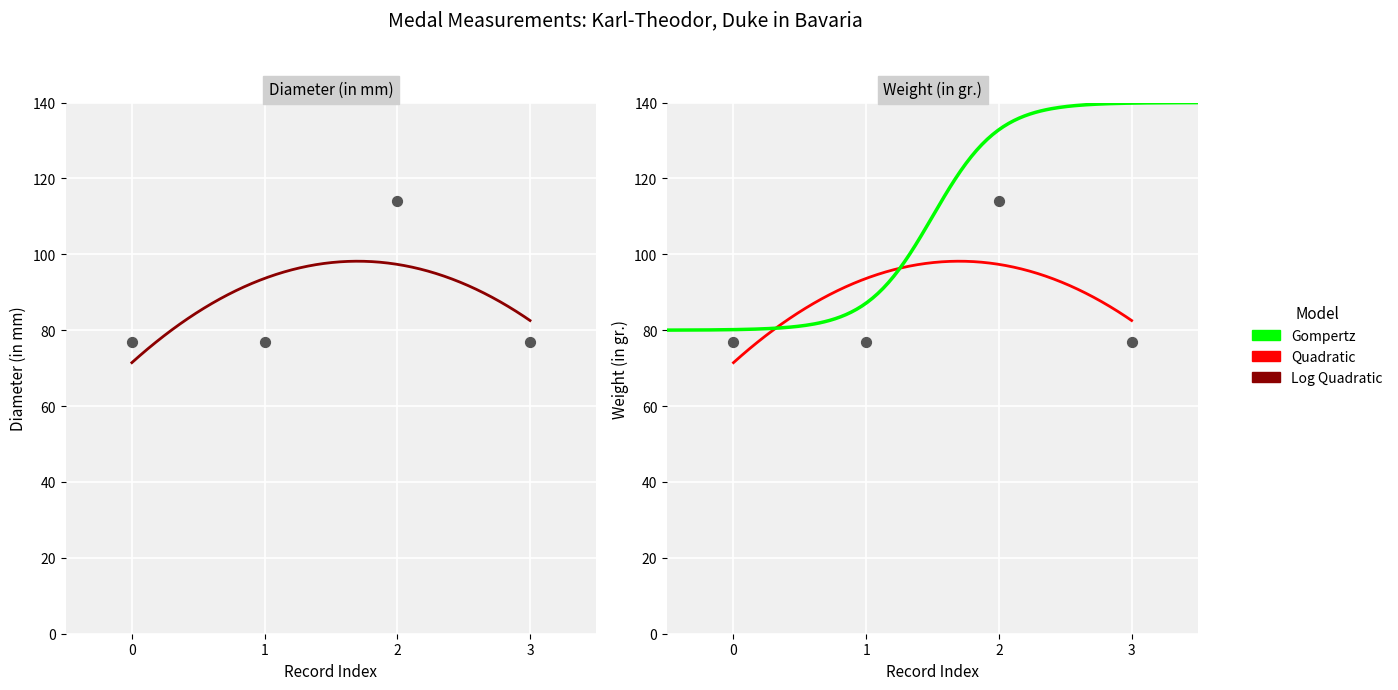

Is the value of Diameter (in mm) at 0 greater than the value of Weight (in gr.) at 0?

No